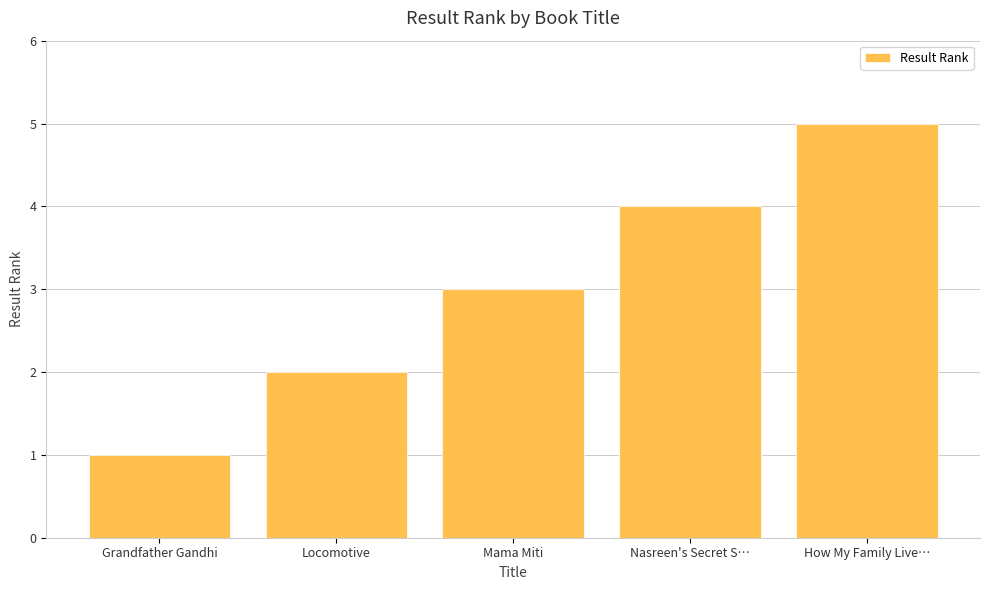

What is the minimum value shown in the chart?

1